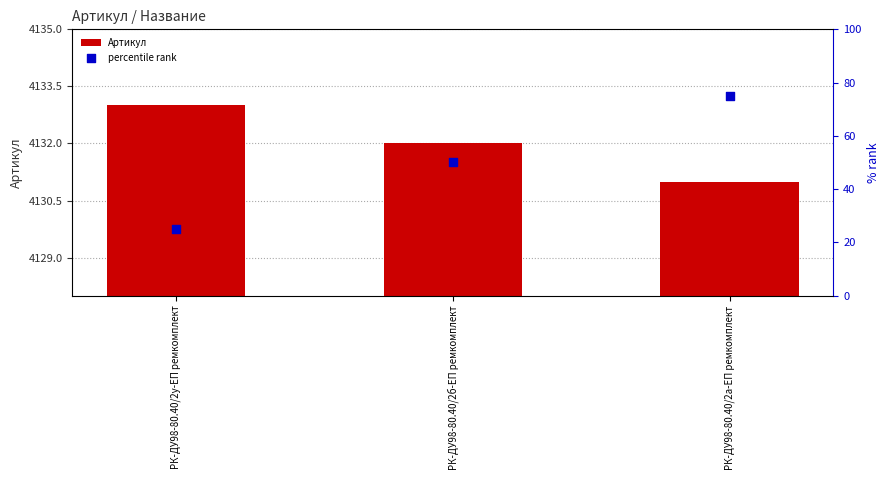

At which category is the sum across all series the highest?

РК-ДУ98-80.40/2а-ЕП ремкомплект